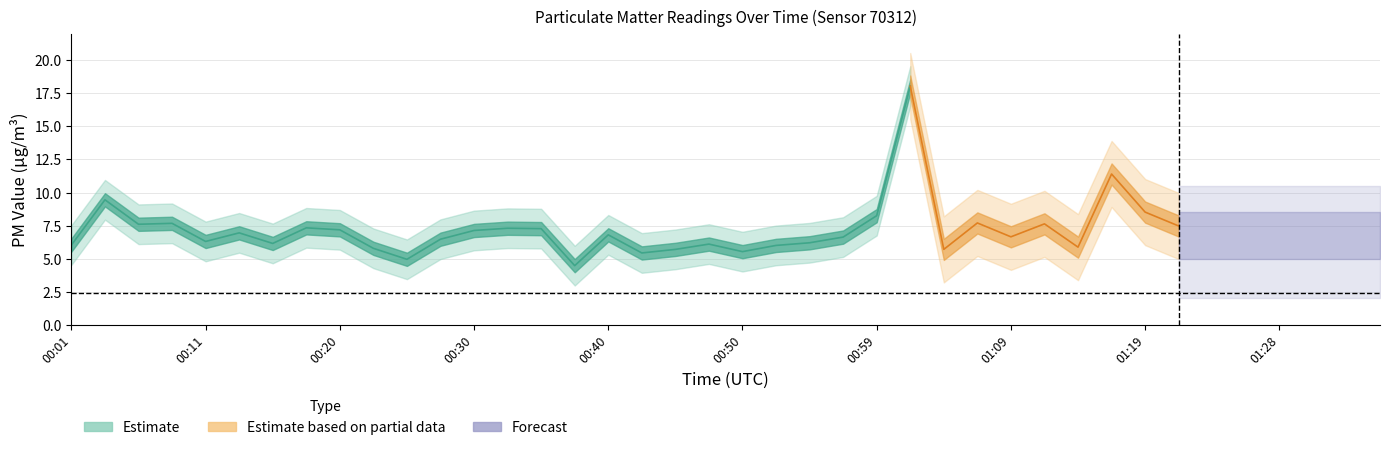

True or false: P2 and P1 cross at least once.

False